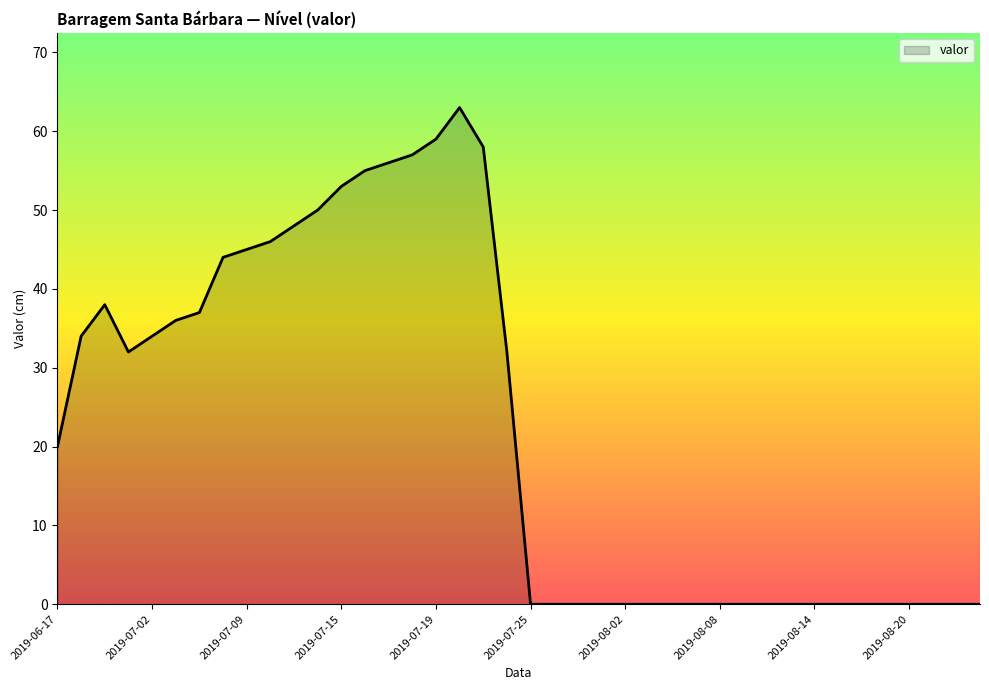

What is the maximum value shown in the chart?

63